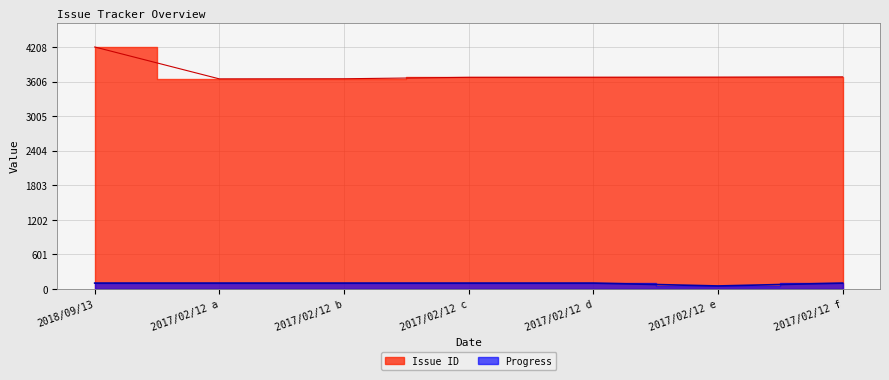

What is the spread (max minus min) of values at 2017/02/12 d?

3581